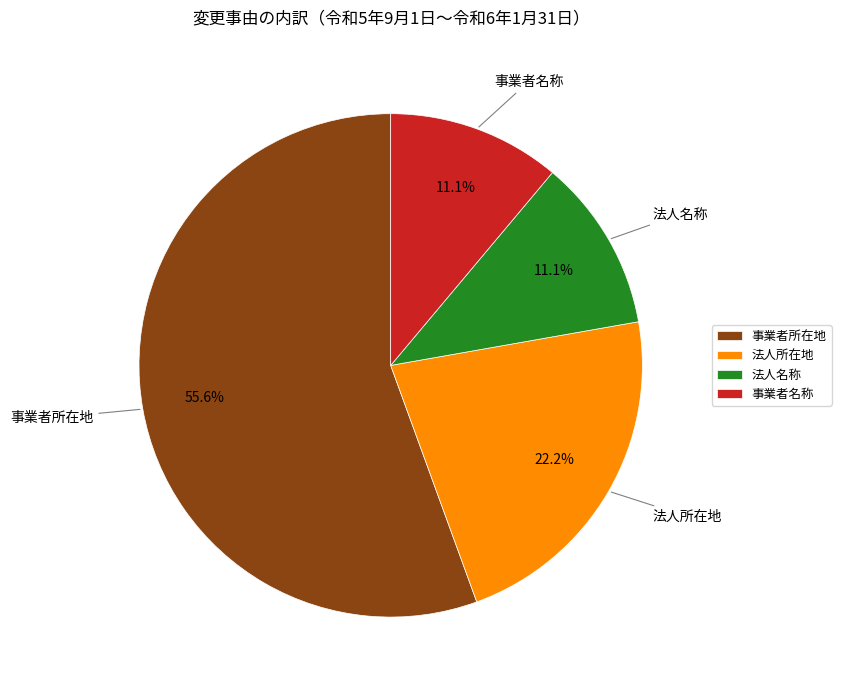

Count the number of slices in the pie.

4